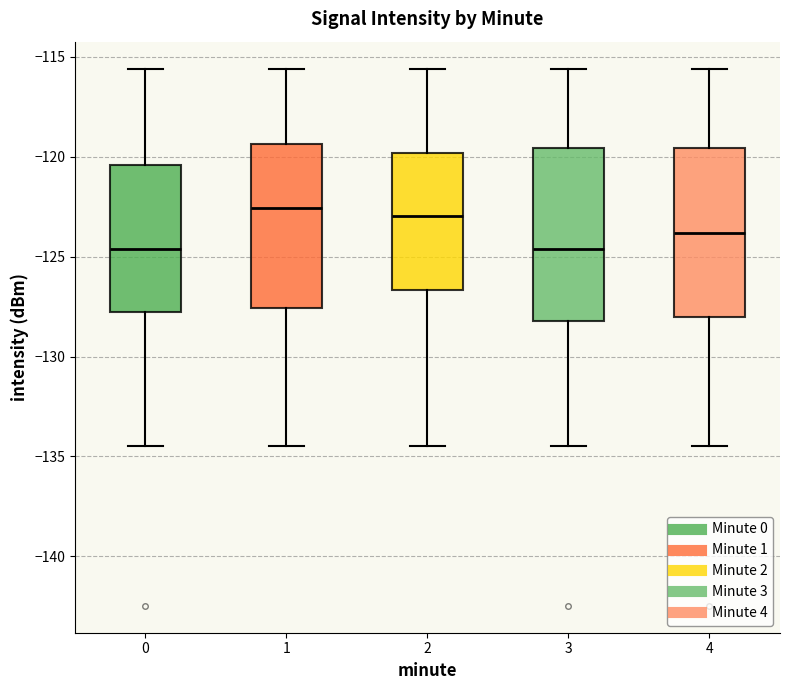

Reading left to right, read every box against the y-axis: the position of its median line, the range the box covers, and the ends of its whiskers. The values are not printed on the chart, so give them approximately, as read against the axis.

0: median -124.5, box -128.0 to -120.5, whiskers -134.5 to -115.5
1: median -122.5, box -127.5 to -119.5, whiskers -134.5 to -115.5
2: median -123.0, box -126.5 to -120.0, whiskers -134.5 to -115.5
3: median -124.5, box -128.0 to -119.5, whiskers -134.5 to -115.5
4: median -124.0, box -128.0 to -119.5, whiskers -134.5 to -115.5